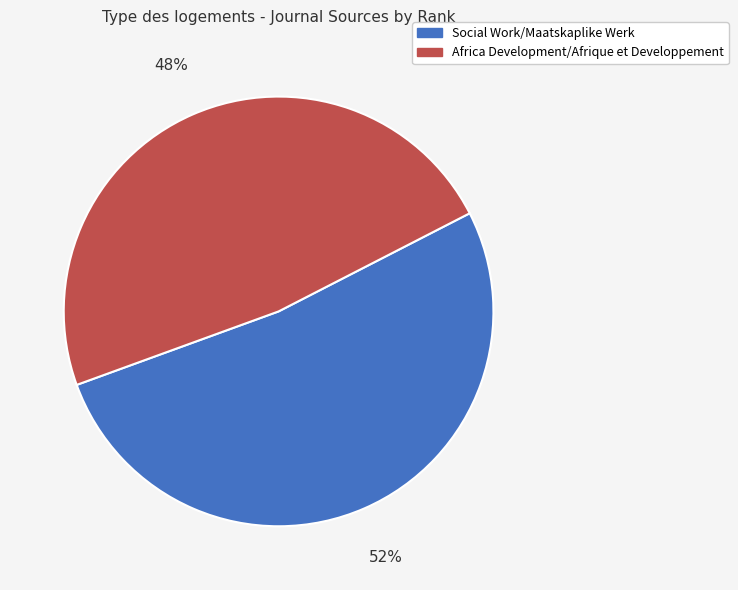

Is it true that Africa Development/Afrique et Developpement is 48% of the pie?

True